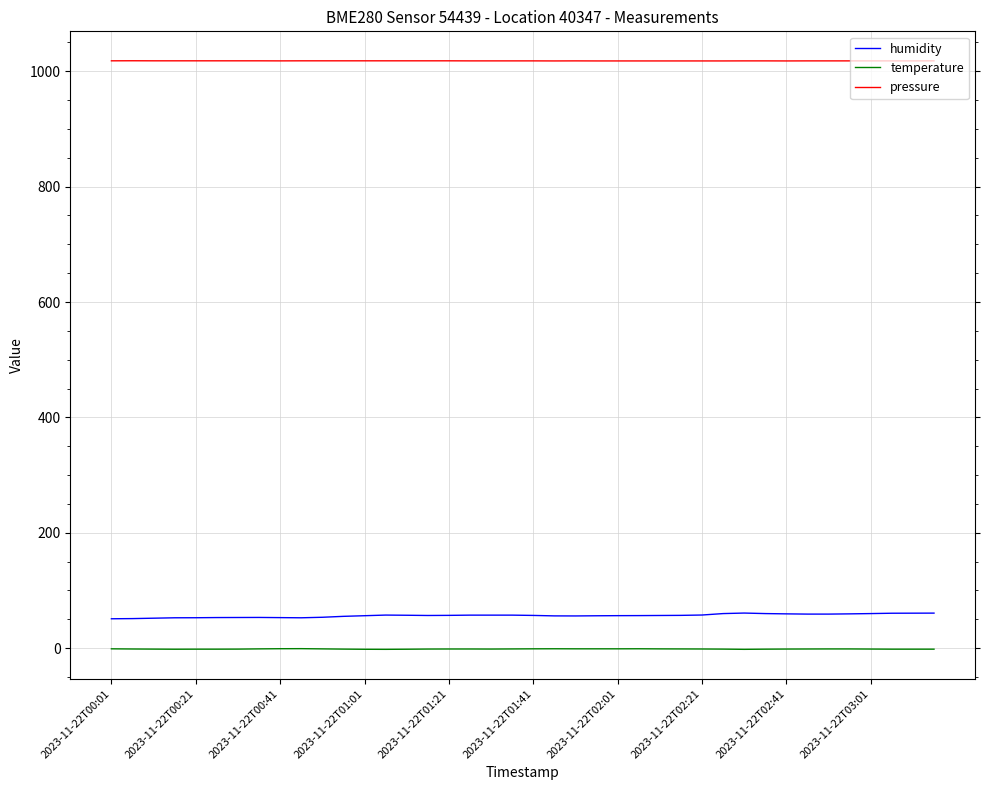

What is the maximum value for humidity?

60.8